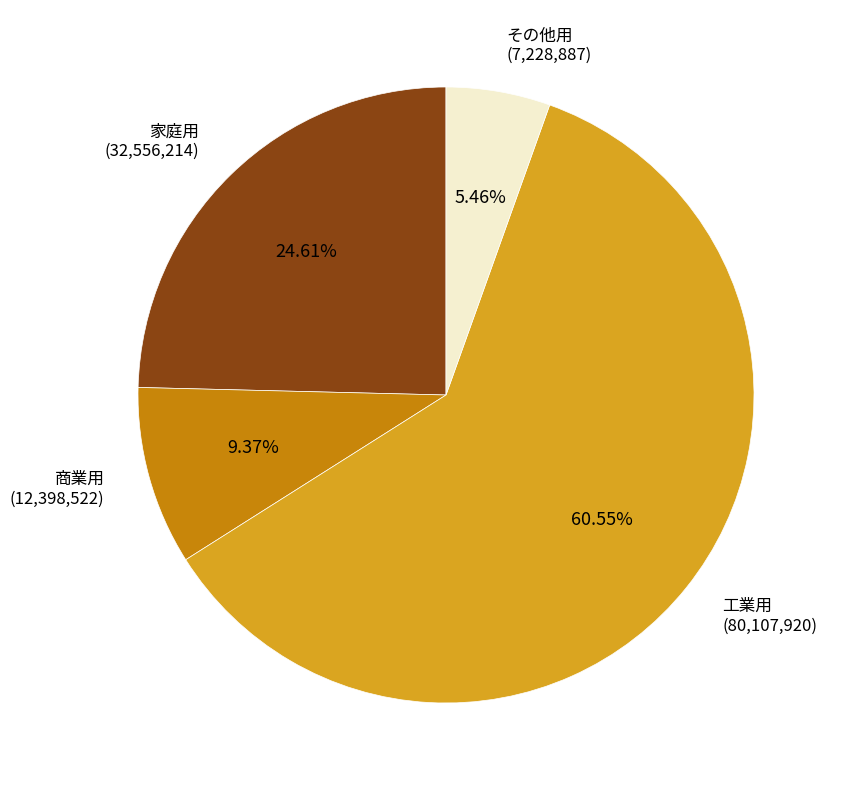

Which slice is the smallest?

その他用